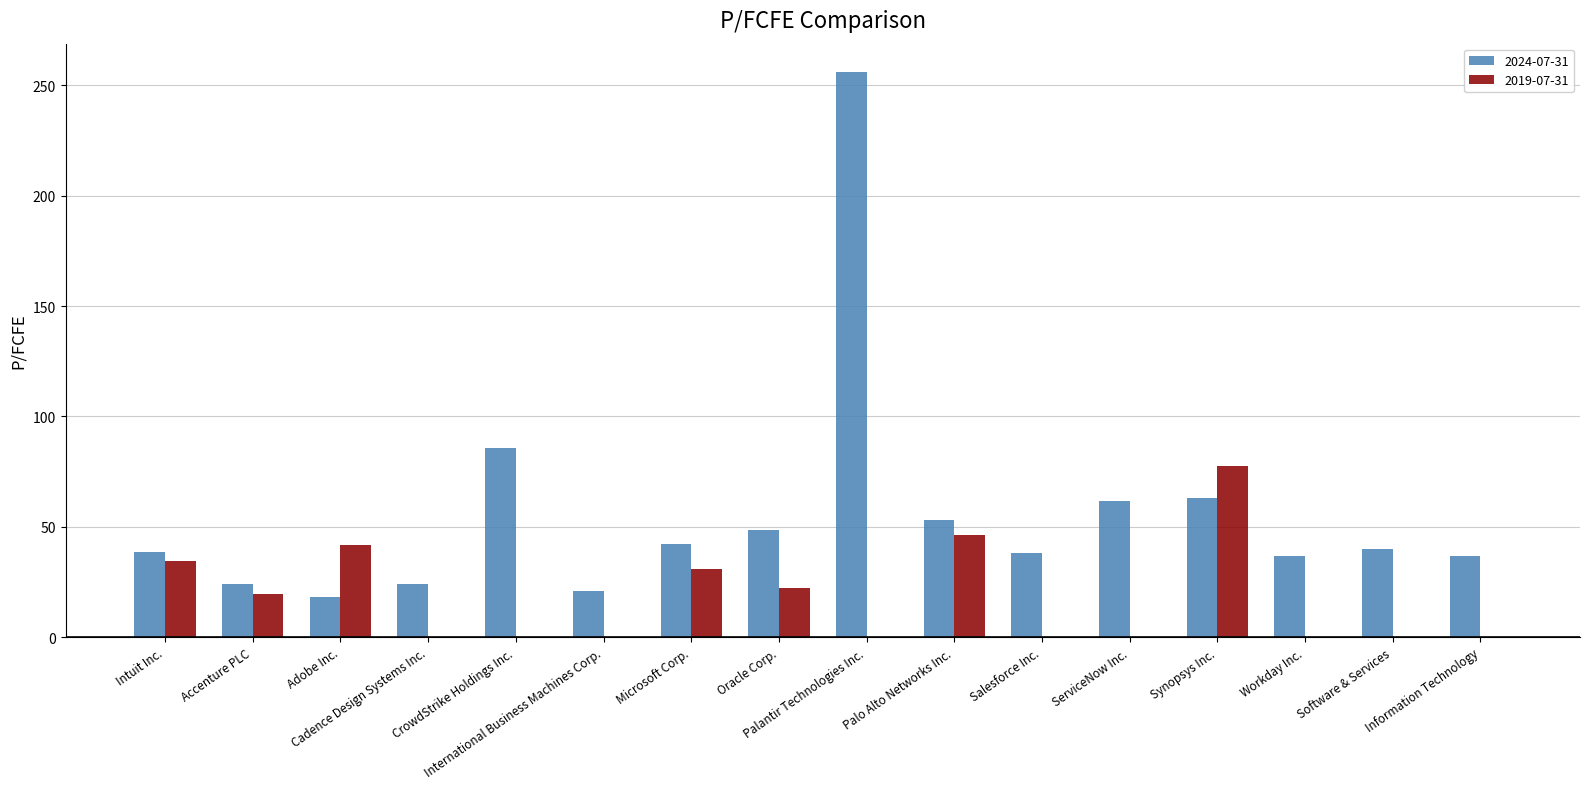

How many groups of bars are there?

16